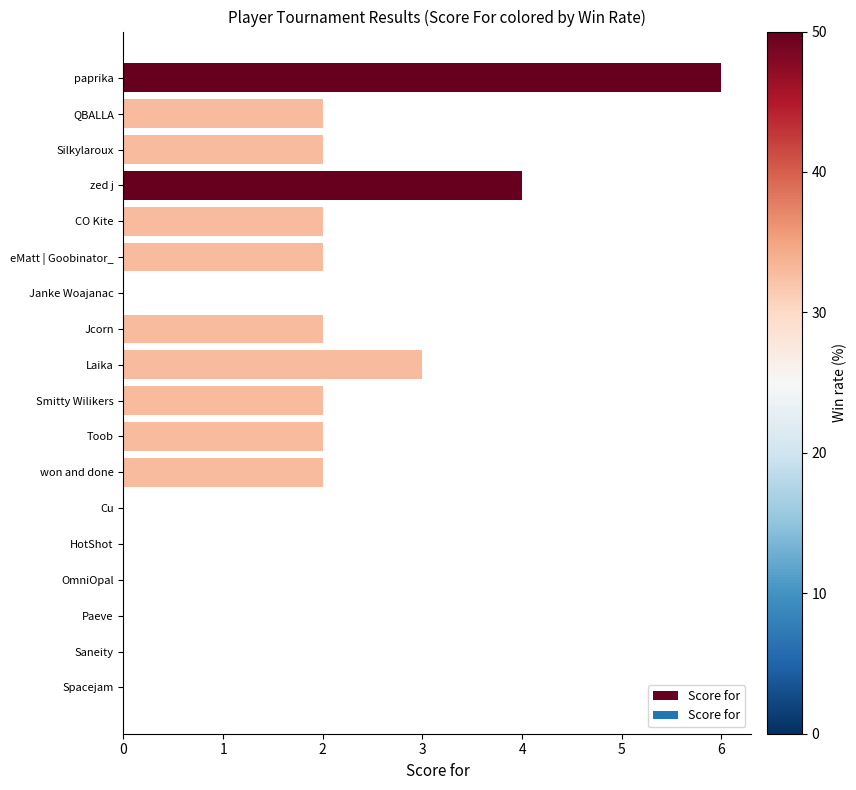

Are the bars horizontal?

Yes